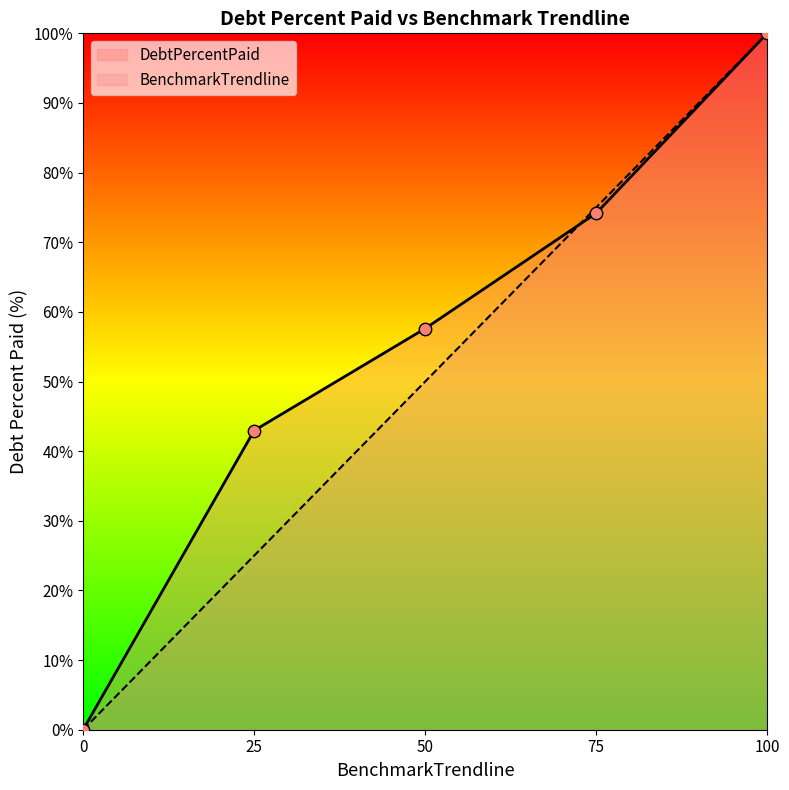

What is the total value across all series at 50?

107.6